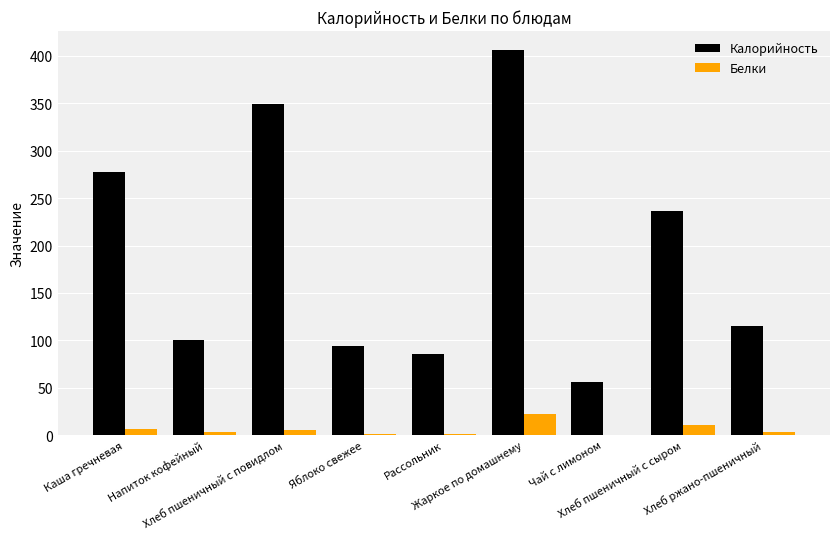

Does the chart contain stacked bars?

No